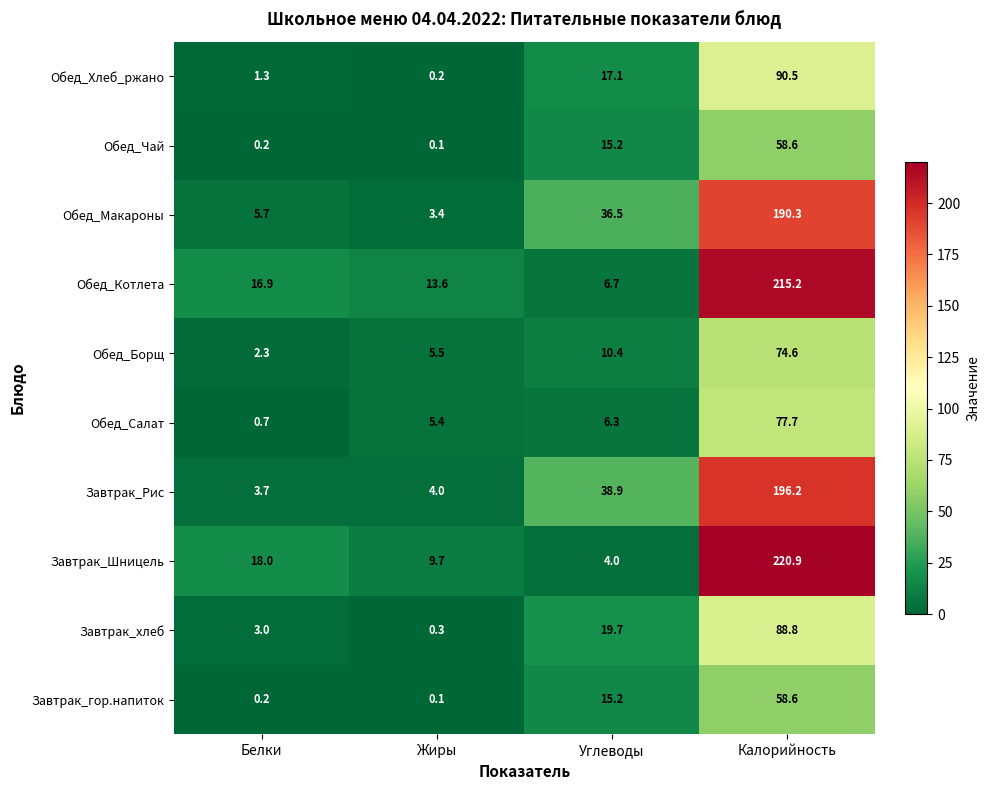

Which series has the largest total across all categories?

Завтрак_Шницель